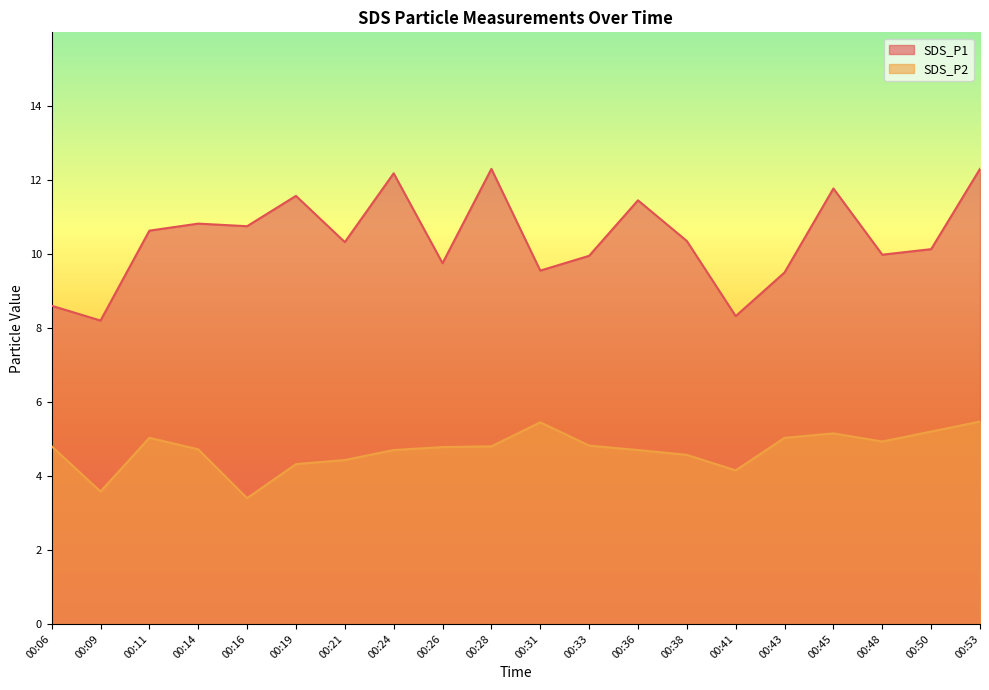

Where is the first local maximum for SDS_P1?

00:14